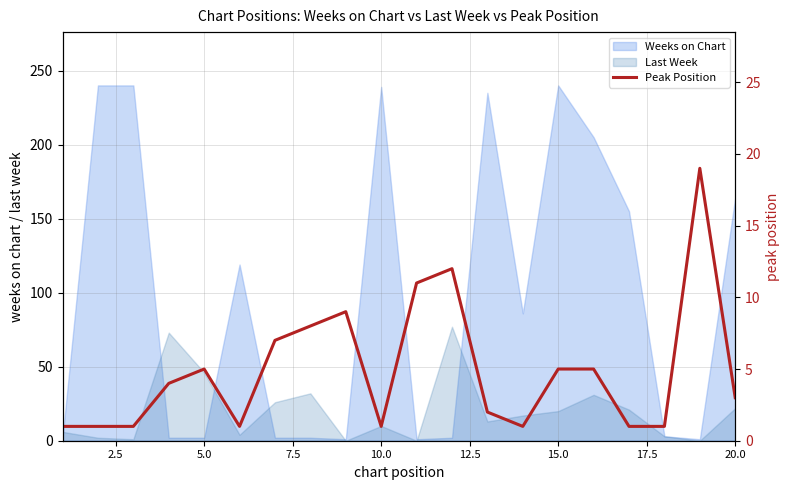

What is the difference between the maximum and minimum values?

18